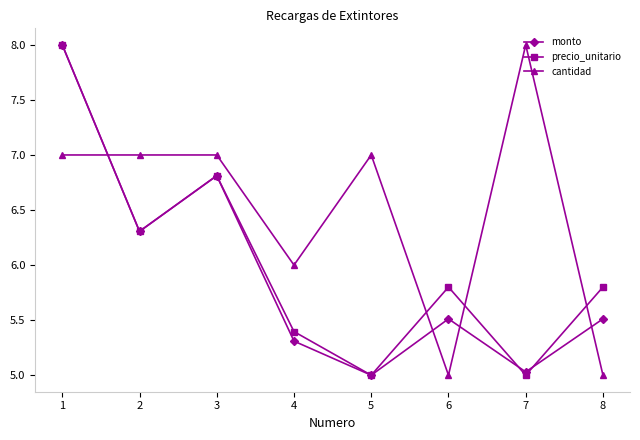

In precio_unitario, how many points are higher than both neighbors (excluding endpoints)?

2